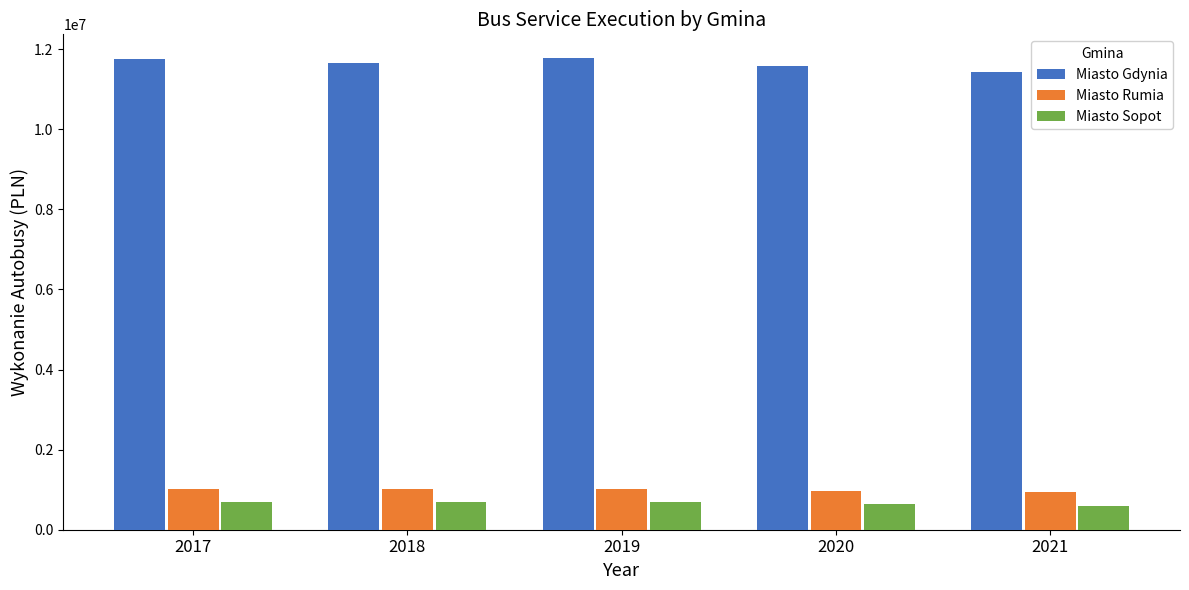

How many series are shown in this chart?

3